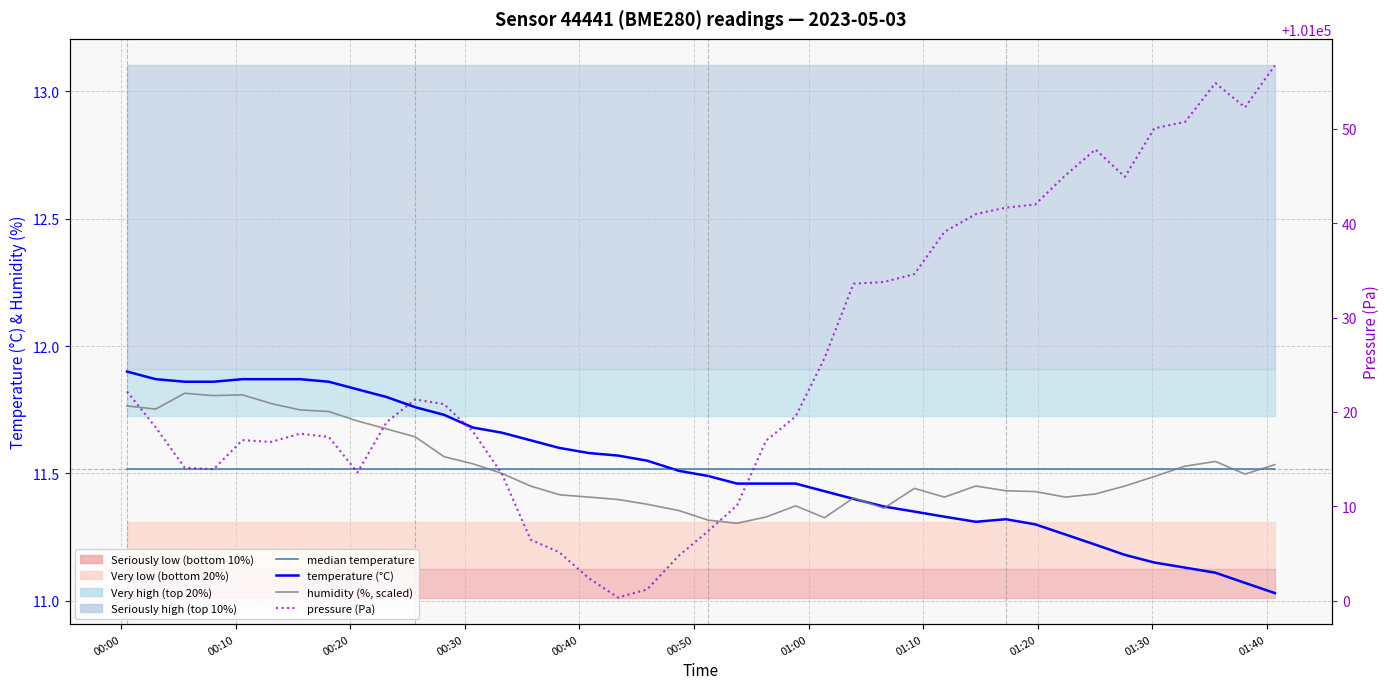

How many times do median temperature and temperature (°C) cross each other?

1